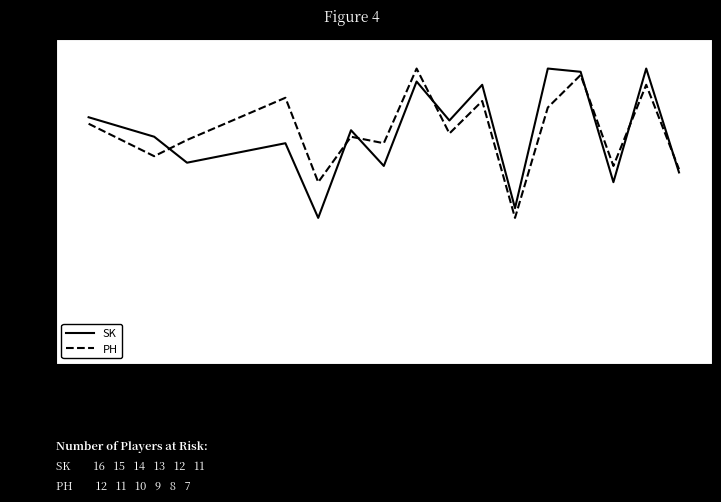

What is the difference between the maximum and minimum values in the SK series?

50.5